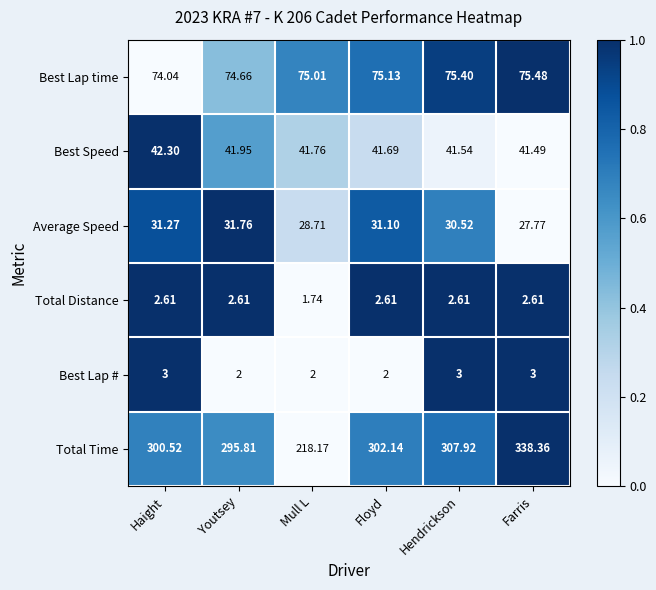

Which series has the widest spread of values?

Total Time